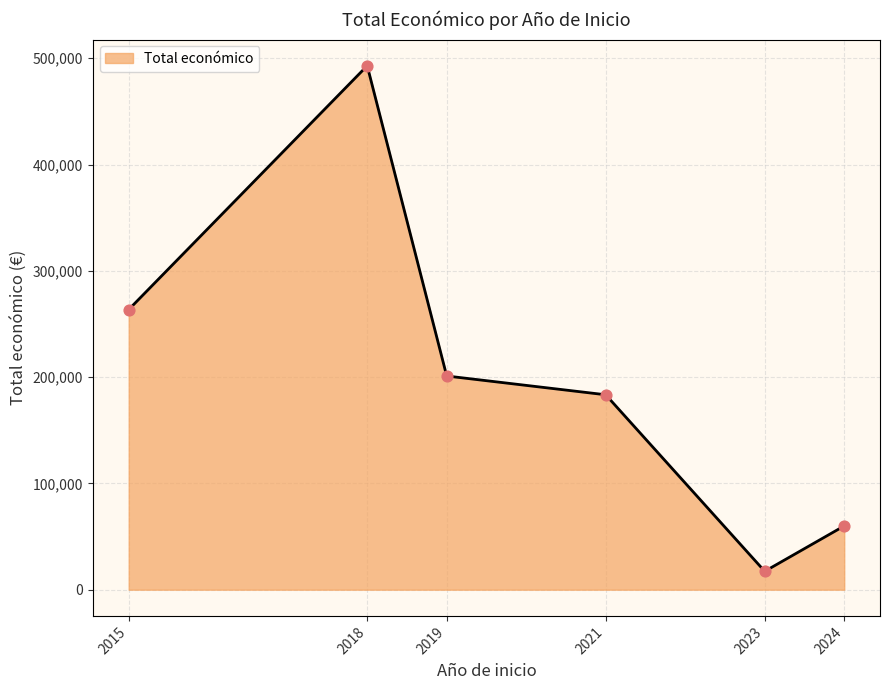

Which has a higher value, 2018 or 2021?

2018